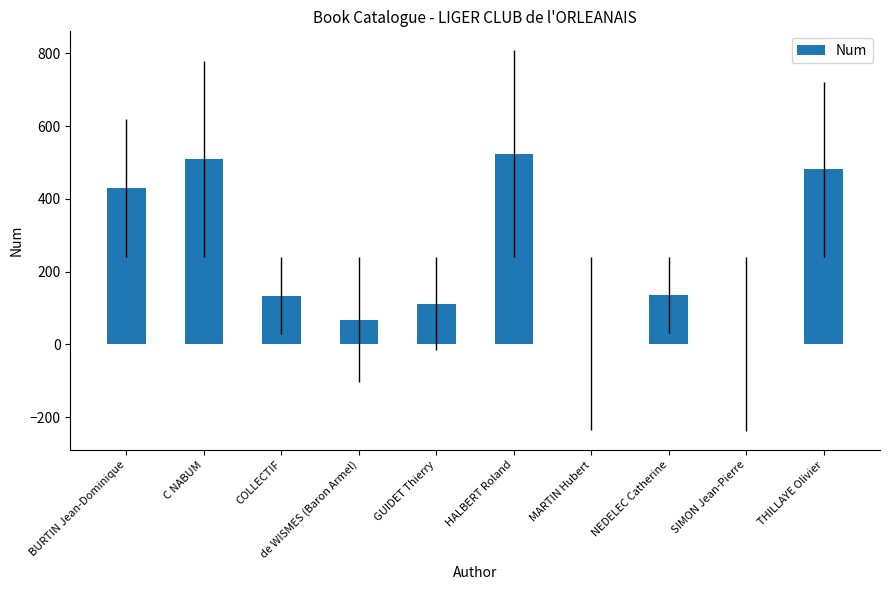

Read the value at THILLAYE Olivier.

481